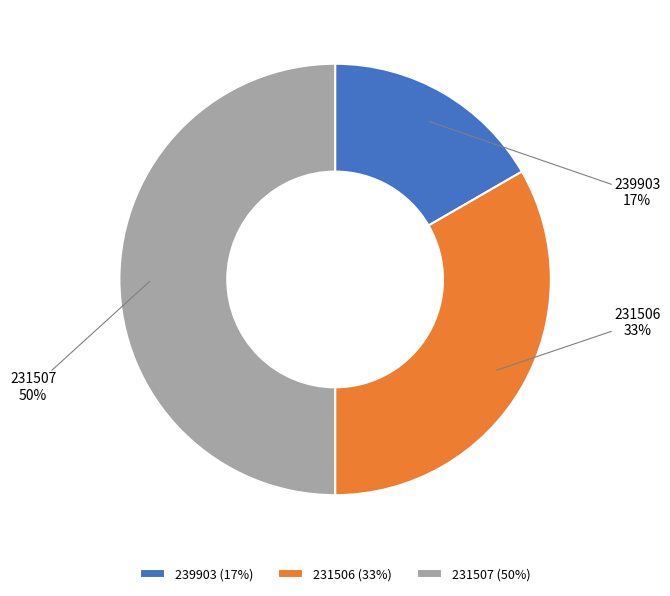

How many slices are in this pie chart?

3